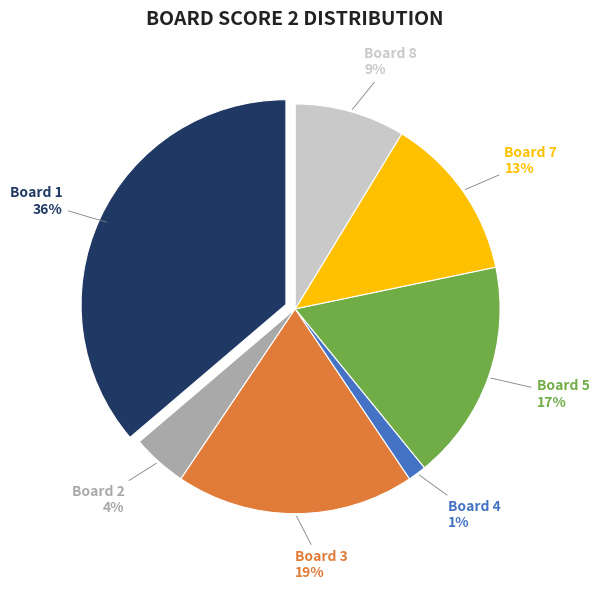

Is there a majority slice in this chart?

No